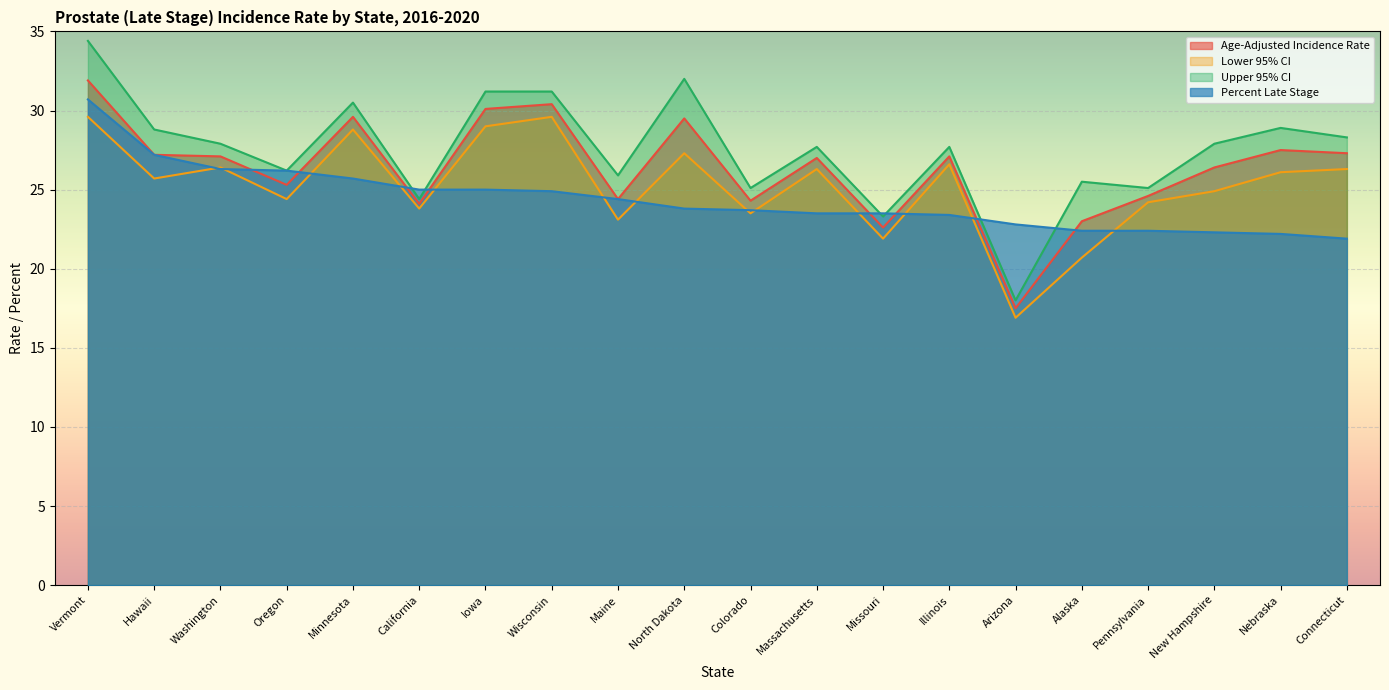

What is the value of the Age-Adjusted Incidence Rate point at the 7th from the left?

30.1